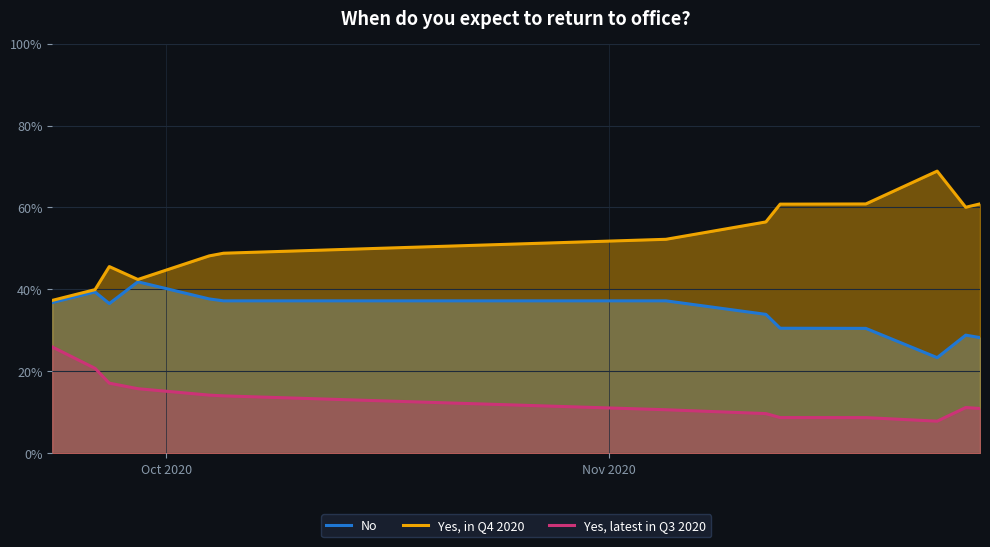

Which series has the largest range (max minus min)?

Yes, in Q4 2020